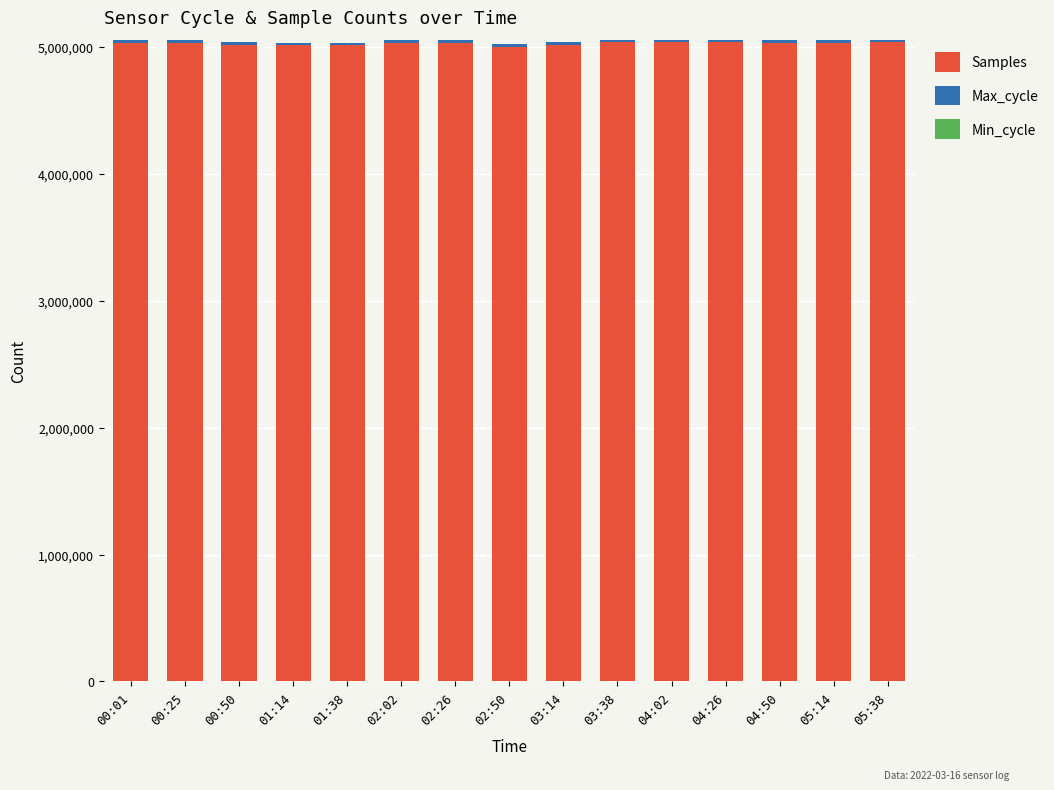

What is the total value across all series at 02:50?

5023391